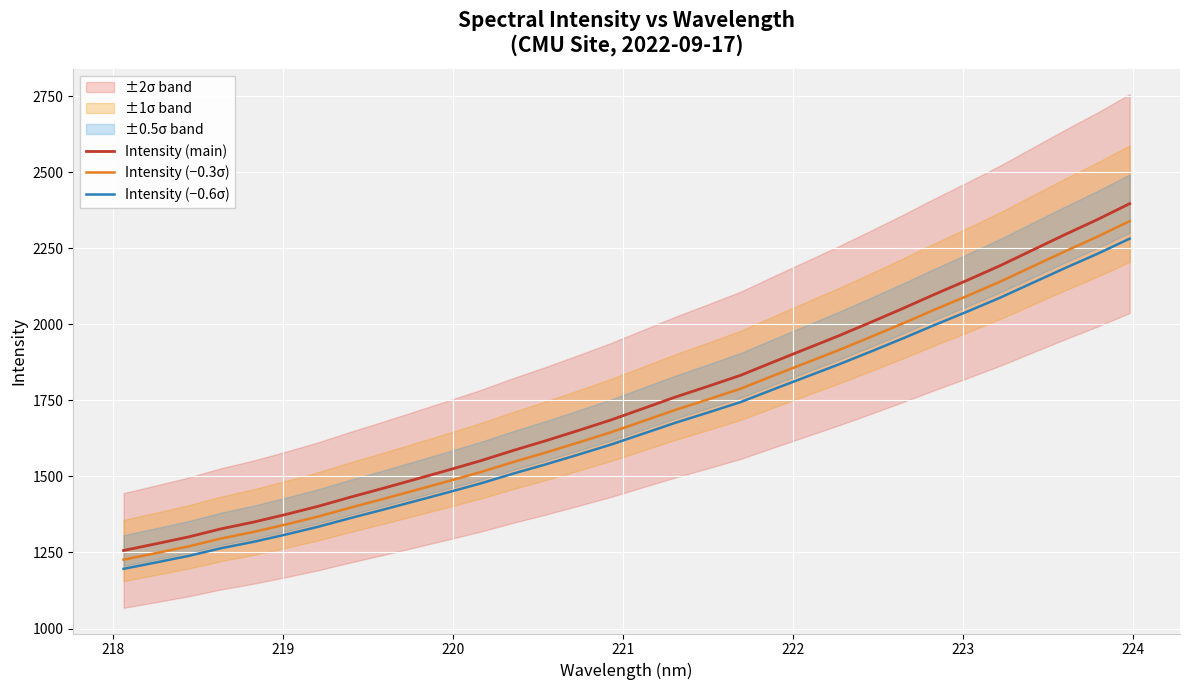

What is the lowest value of the Intensity (−0.3σ) series?

1226.5